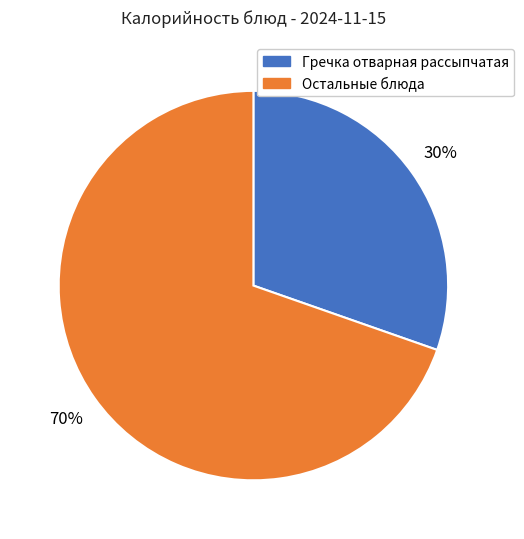

What is the smallest slice in the pie chart?

Гречка отварная рассыпчатая